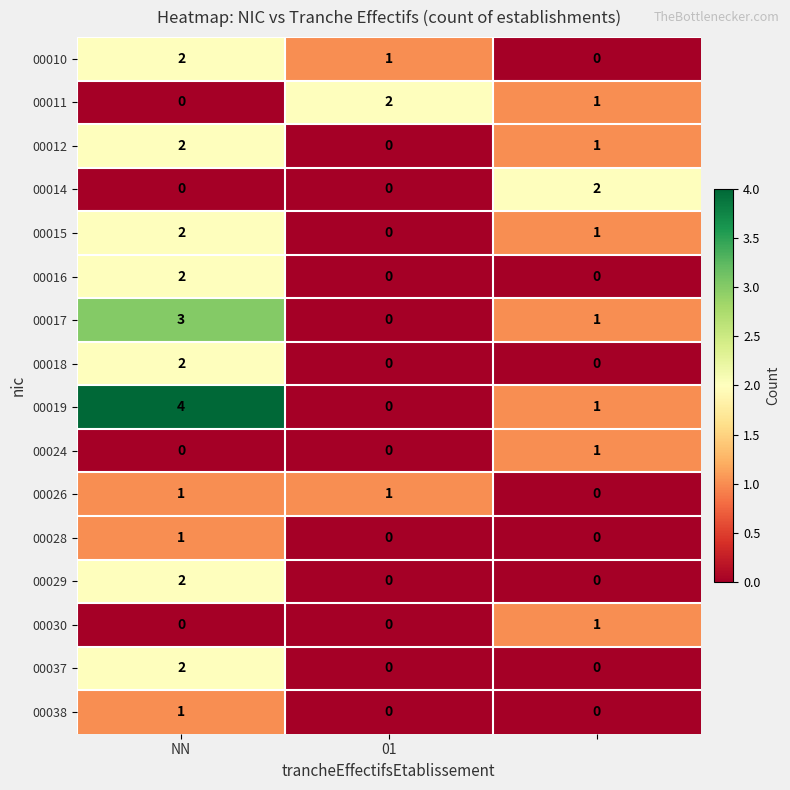

What is the greatest value displayed?

4